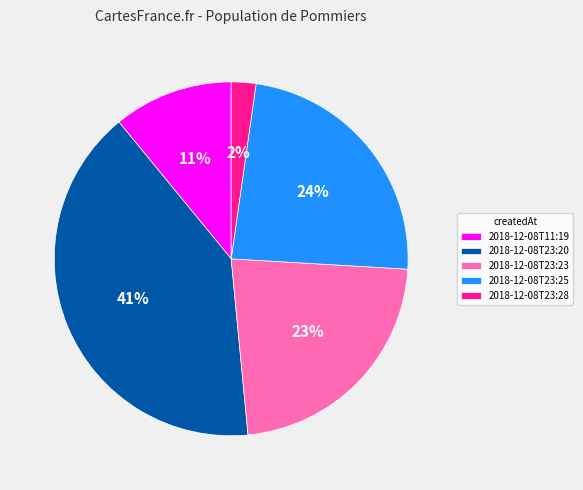

How many slices are in this pie chart?

5